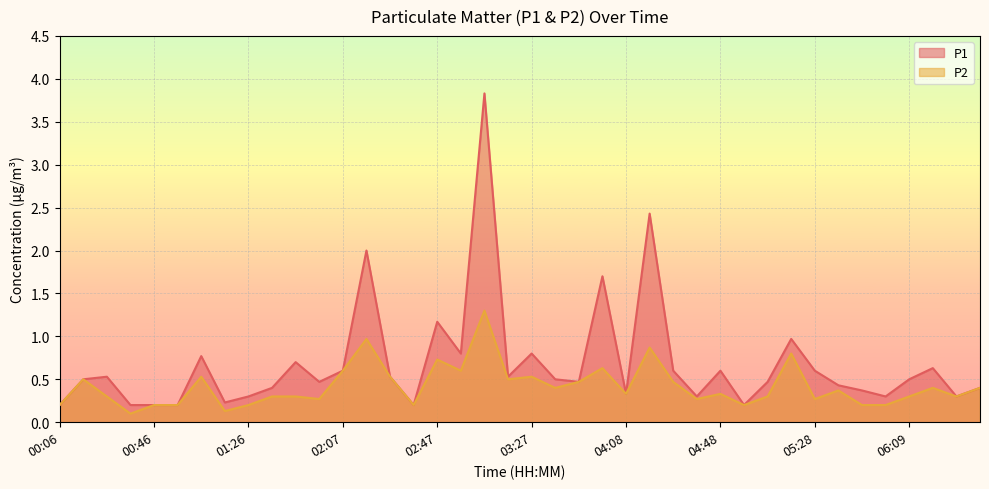

Does the chart display data point markers on the line(s)?

No